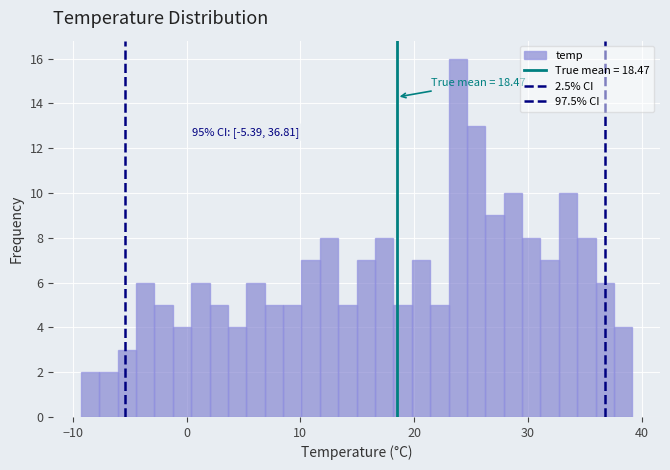

Around what value on the x-axis is the tallest bar? Give the approximate position of its centre, as read against the axis.

24